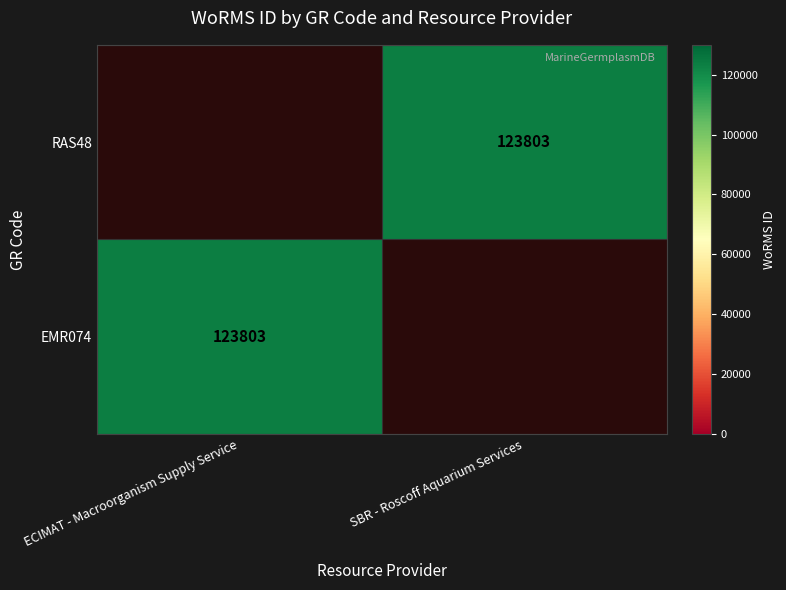

At how many categories does at least one series exceed 95750?

2